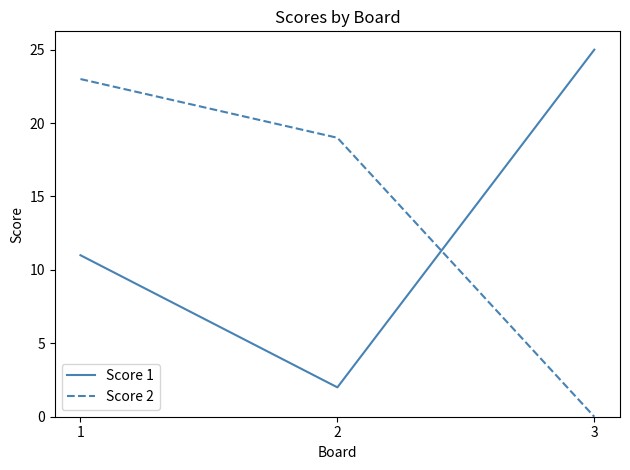

What is the total value across all series at 3?

25